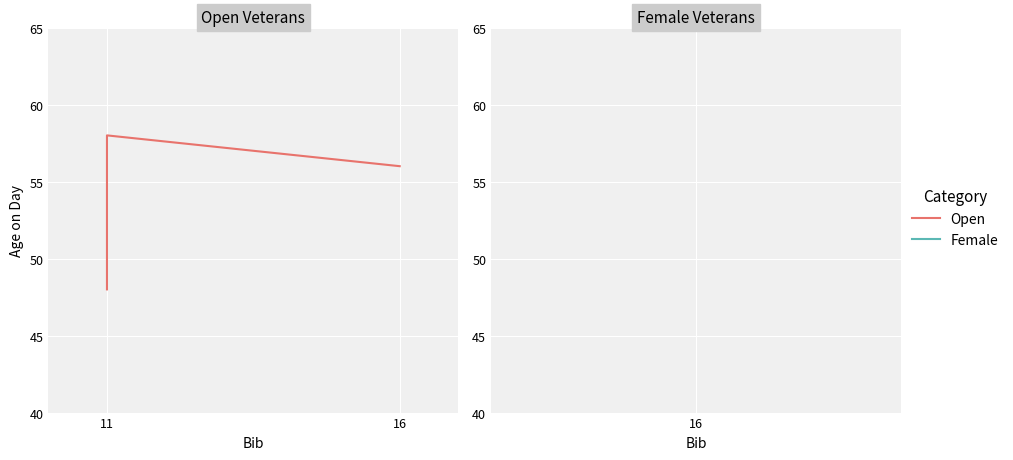

What is the average value?

54